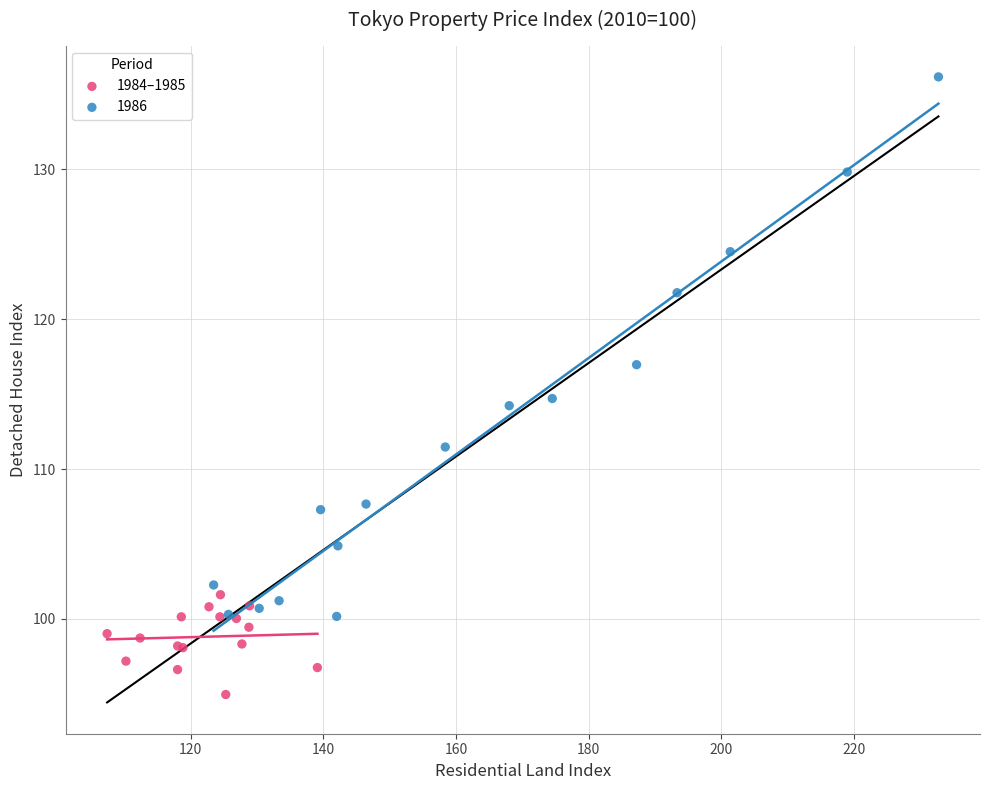

Which series contains the lowest Y value?

1984–1985